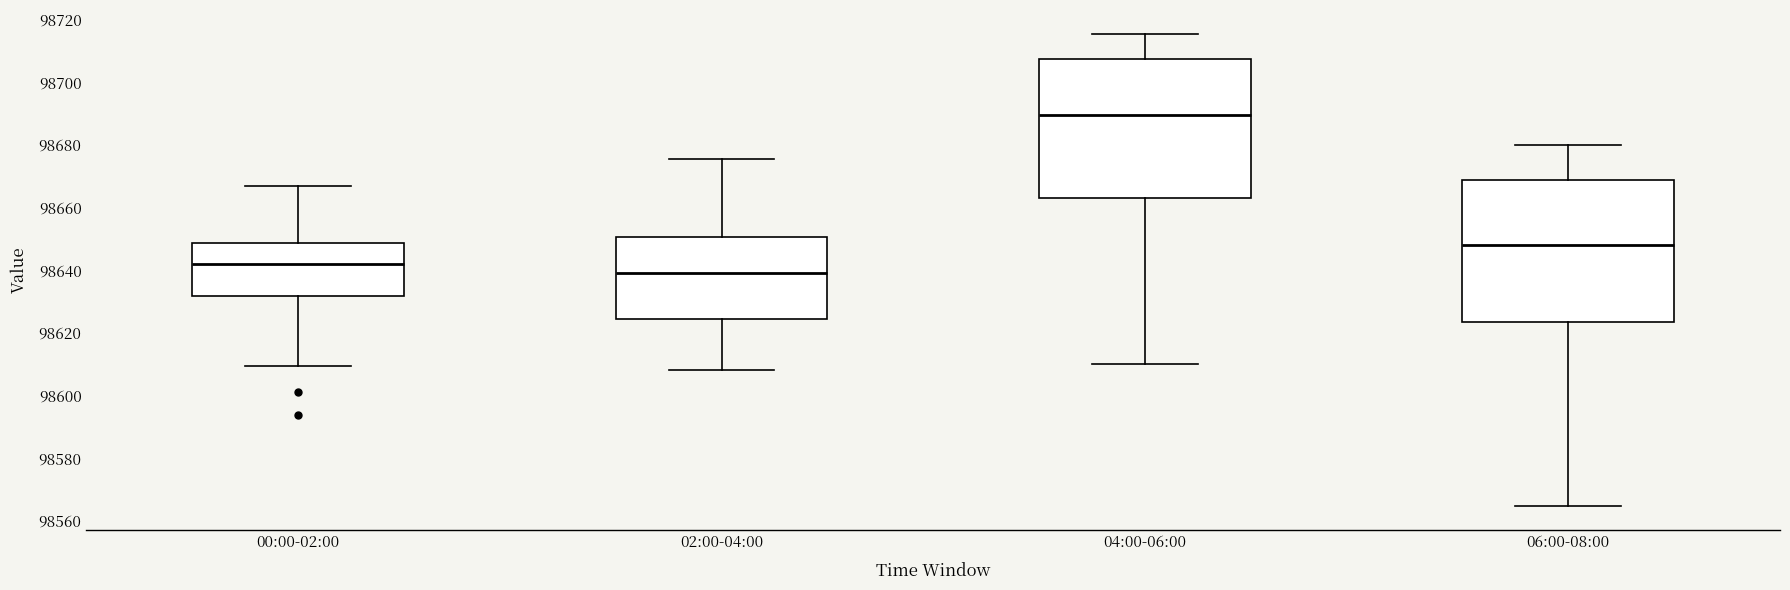

Where is the upper edge of the box for 00:00-02:00 on the y-axis? The values are not printed on the chart, so give them approximately, as read against the axis.

98648